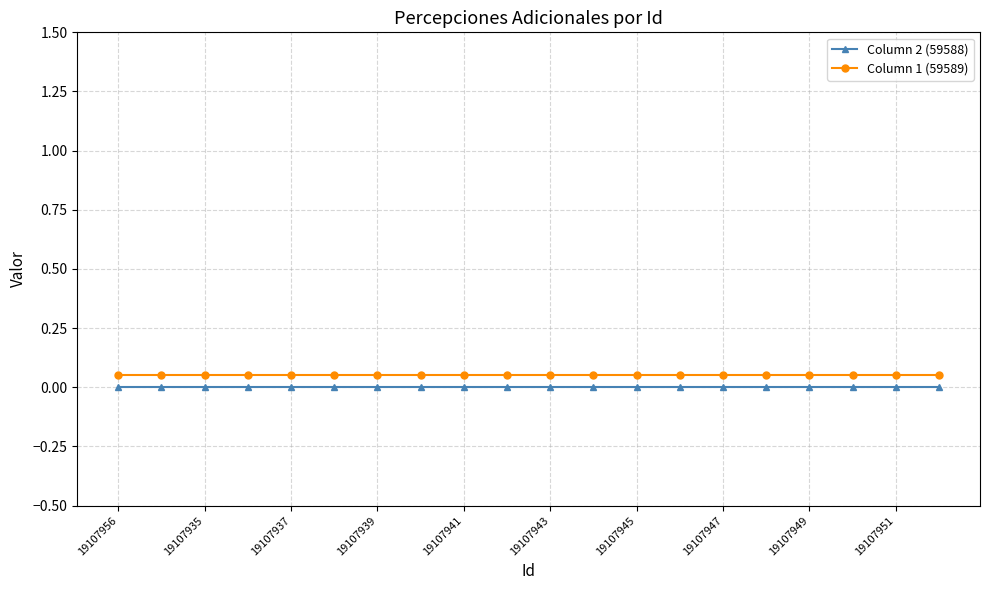

What is the label of the 1st point from the left?

19107956